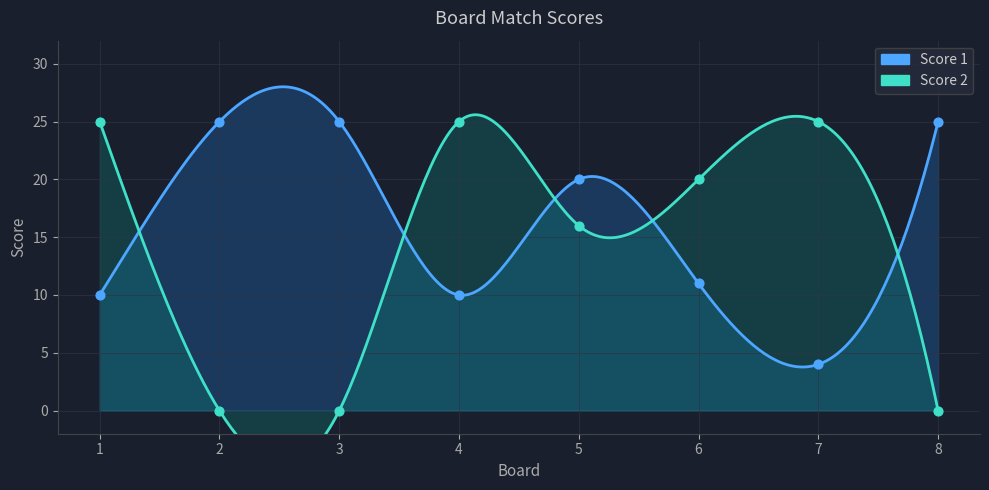

Which series has the largest total across all categories?

Score 1